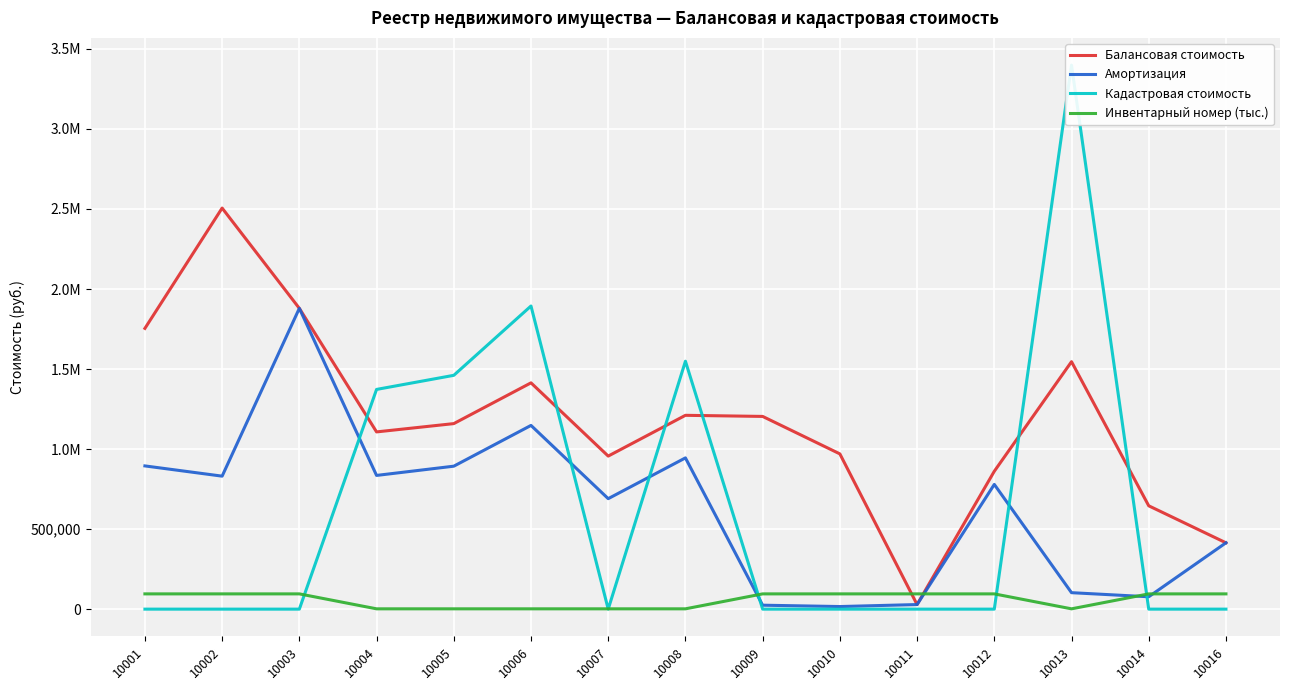

What is the difference between the second highest and second lowest values in the Кадастровая стоимость series?

1893765.9